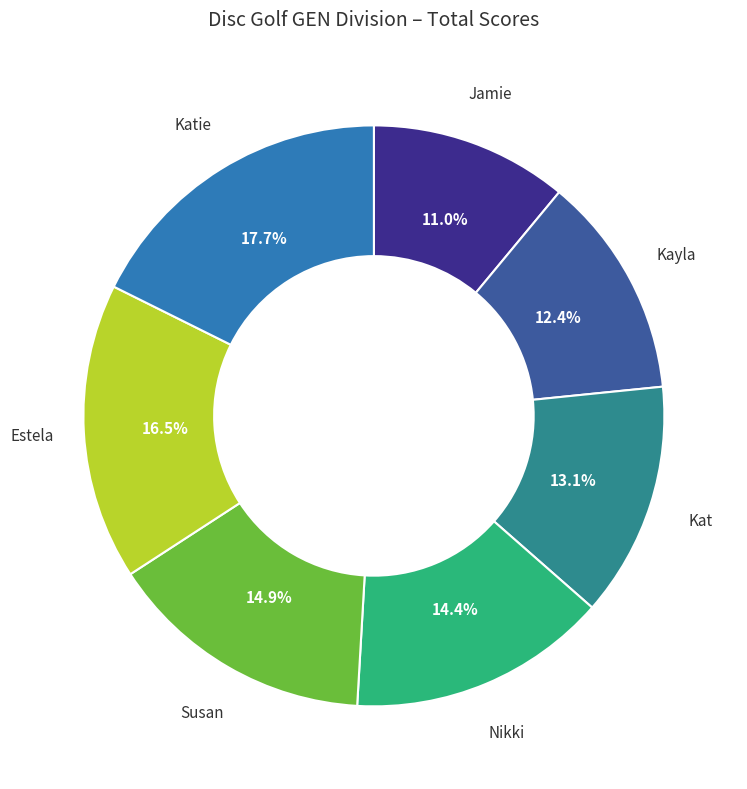

Is there a majority slice in this chart?

No